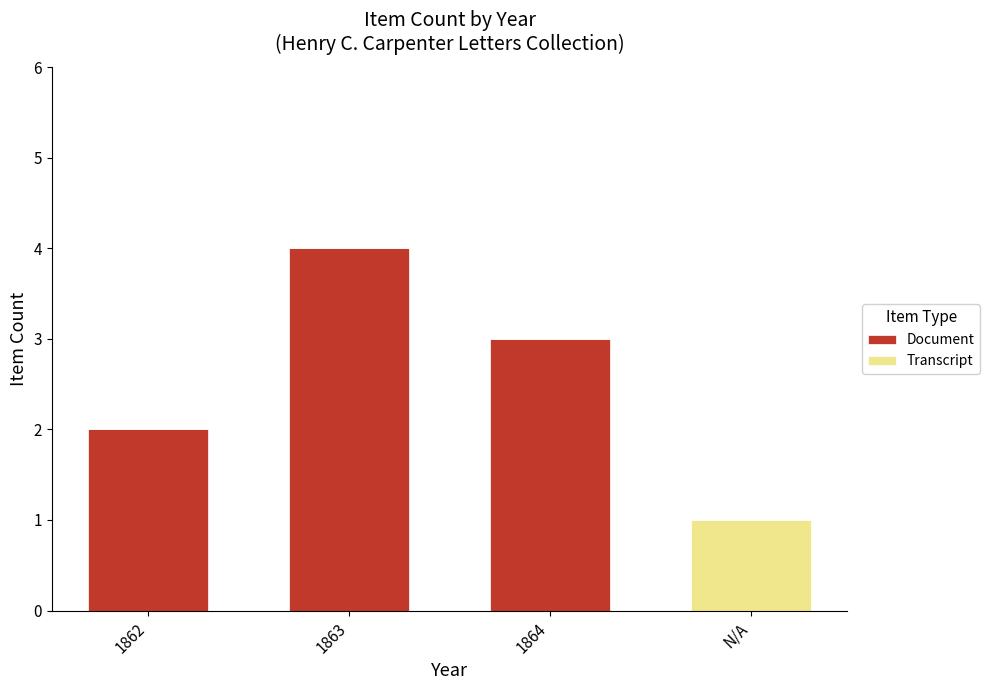

What is the maximum value for Document?

4